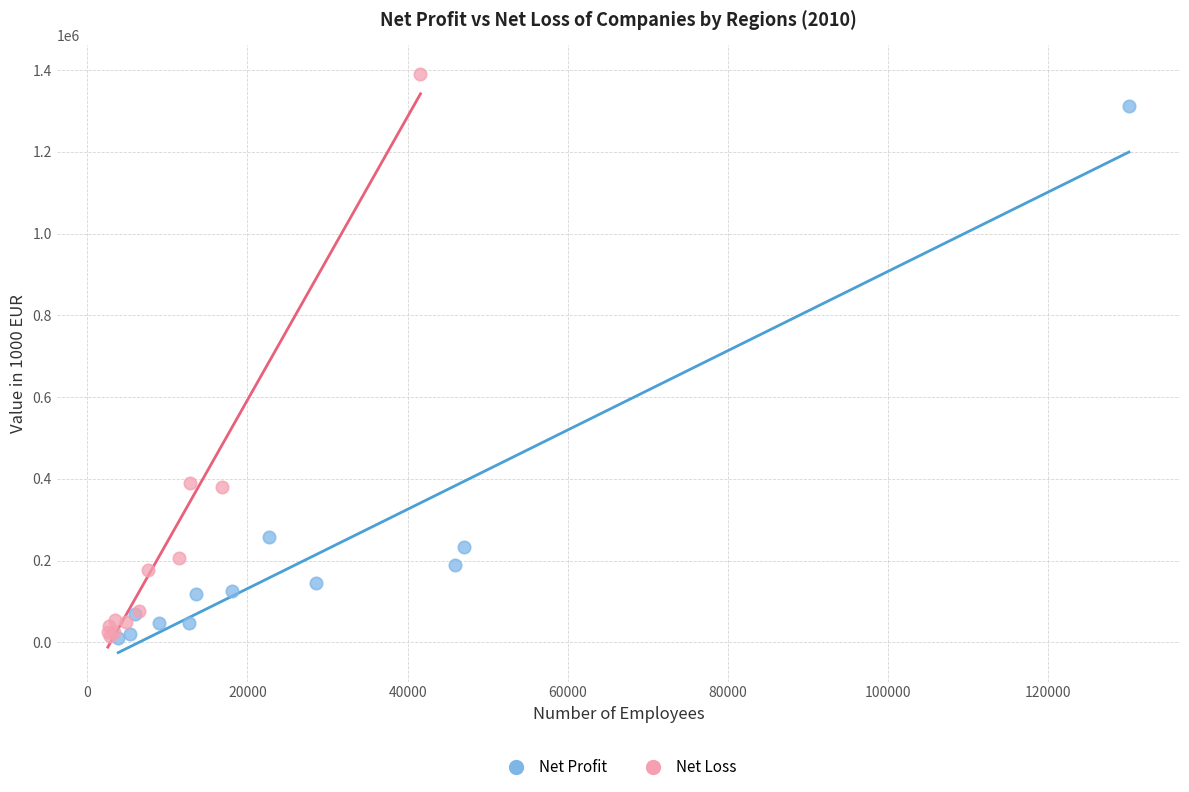

Which series contains the highest Y value?

Net Loss